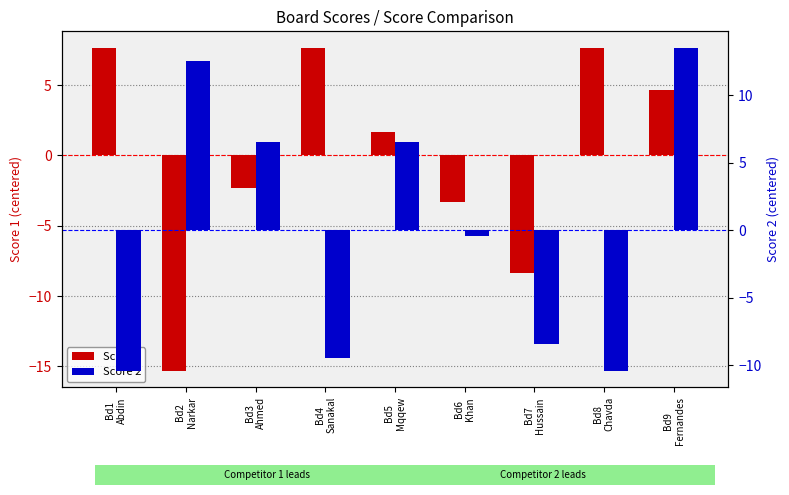

Is it true that Score 2 equals 8.0 at Bd9
Fernandes?

False